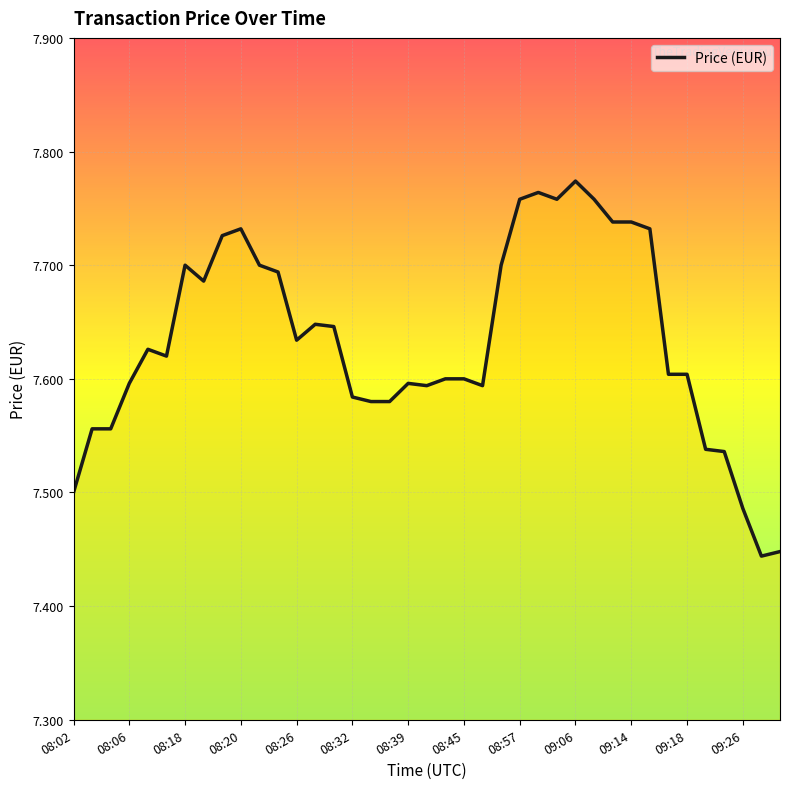

What is the difference between the maximum and minimum values?

0.3